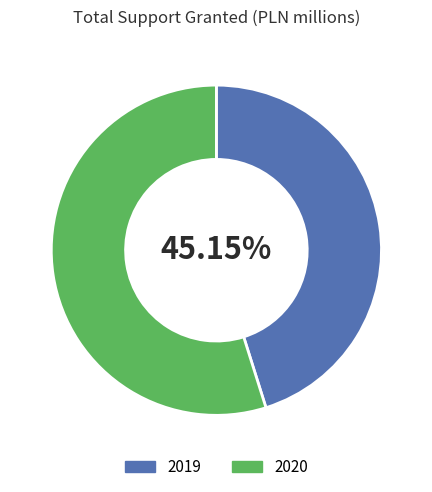

What percentage is the 2020 slice, to the nearest percent?

55%